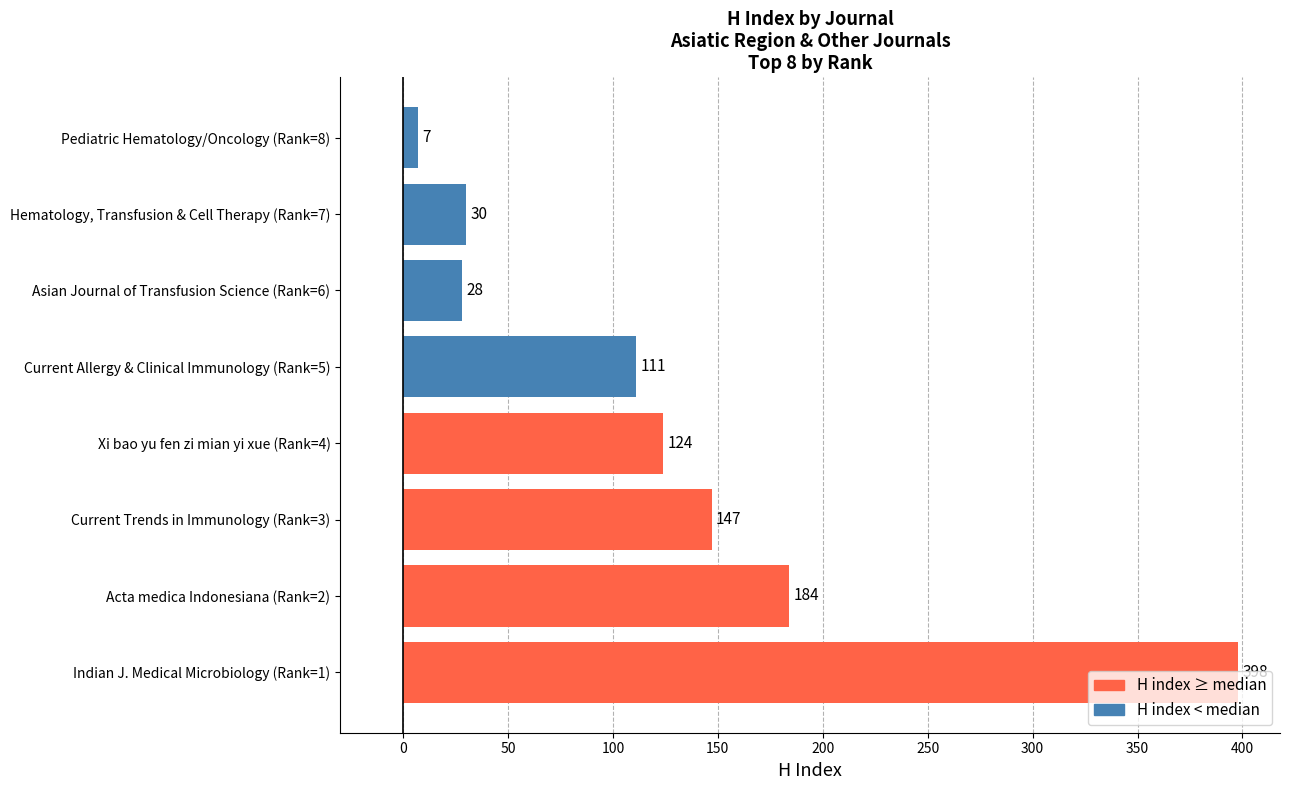

Read the value at Pediatric Hematology/Oncology (Rank=8), to the nearest 5.

5